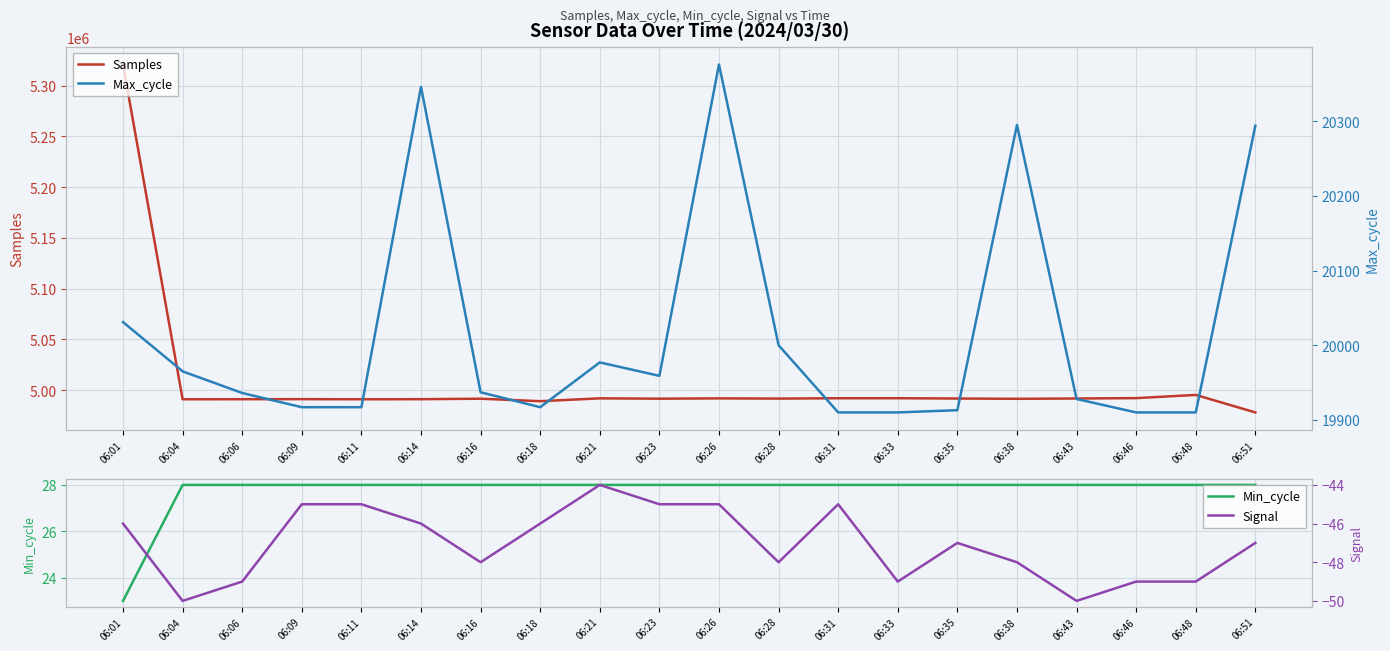

True or false: Max_cycle and Samples cross at least once.

False